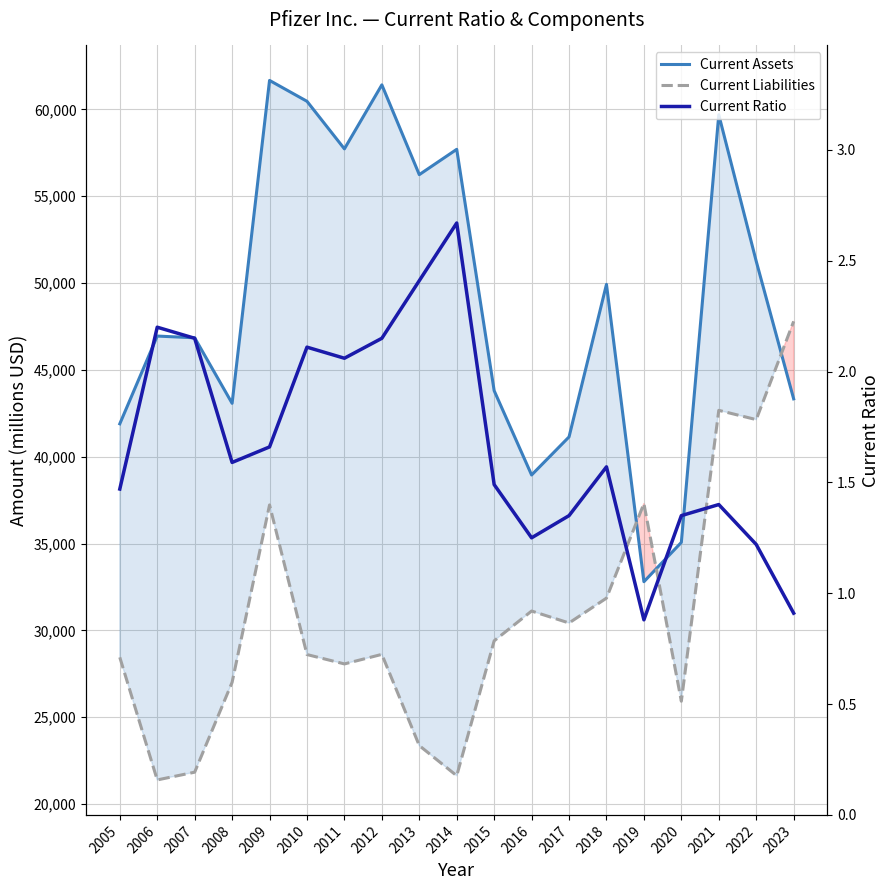

What is the maximum value for Current Ratio?

2.7